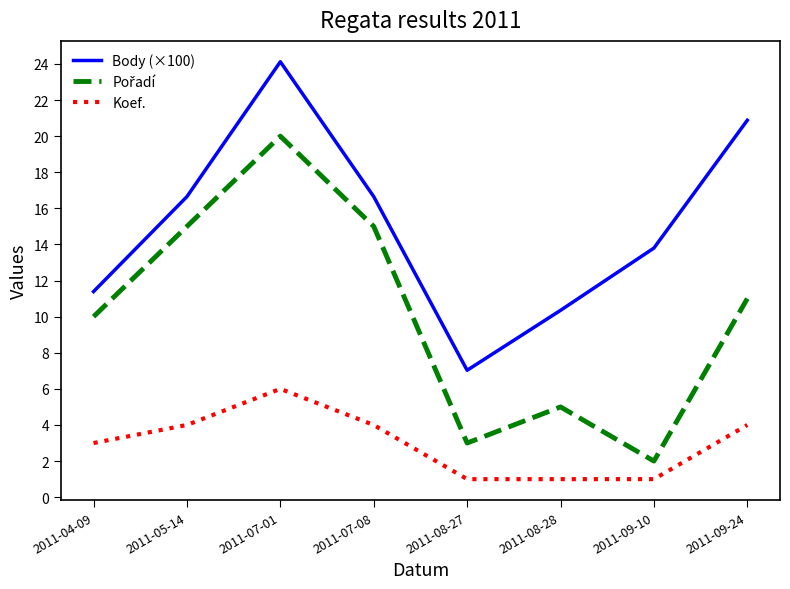

What is the difference between the maximum and minimum values in the Koef. series?

5.0